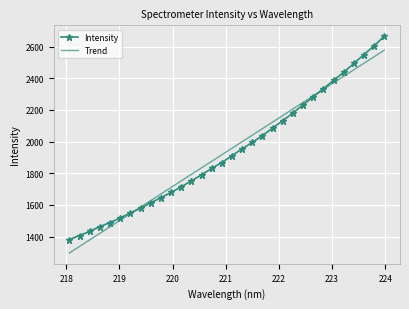

Which series has the widest spread of values?

Intensity